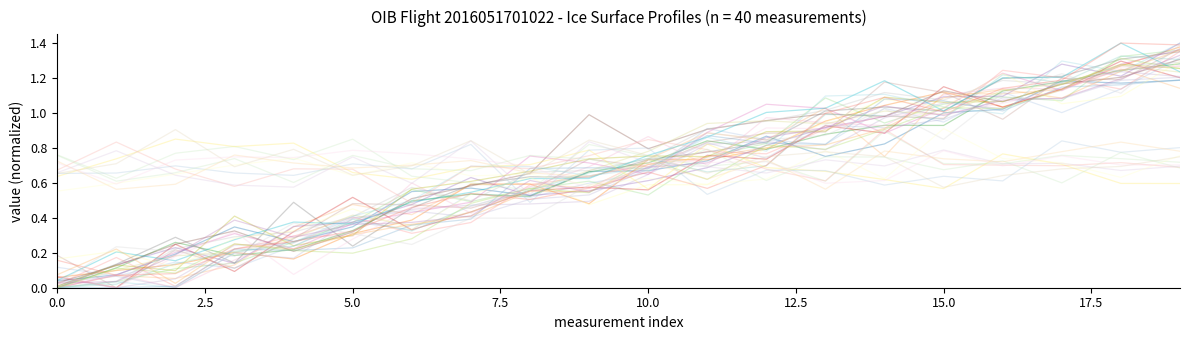

The value of UTCTIMESOD_2 at 11 is 1.0. True or false?

False